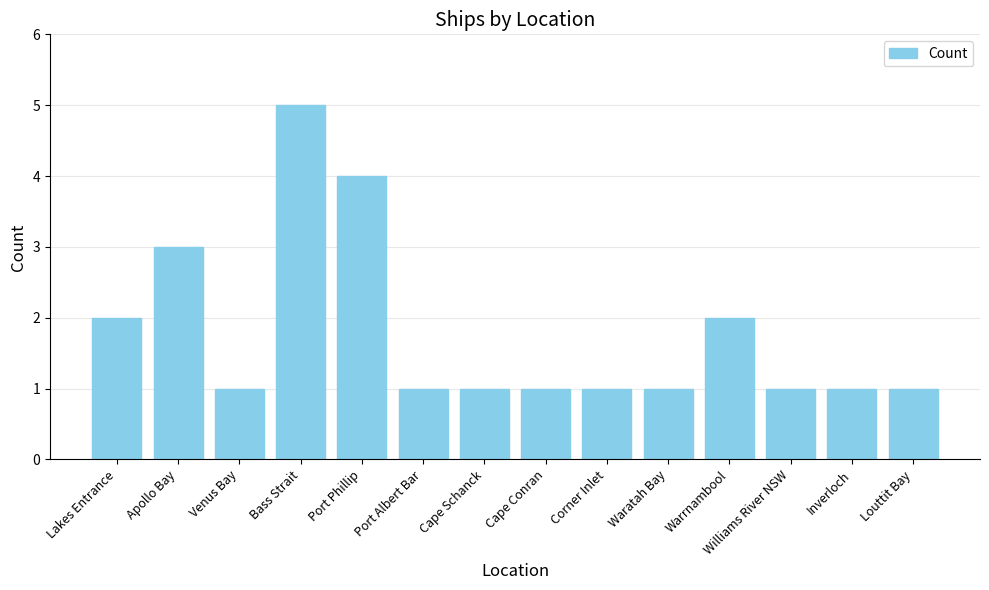

What is the label of the 12th bar from the left?

Williams River NSW